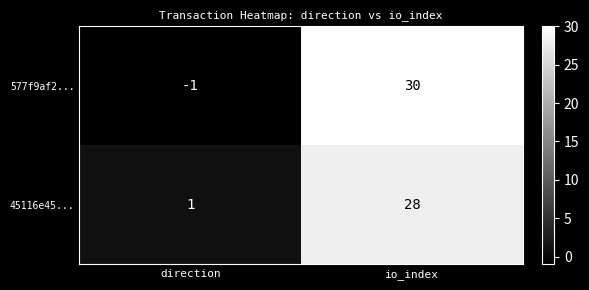

Is the value of 45116e45... at direction greater than the value of 577f9af2... at direction?

Yes